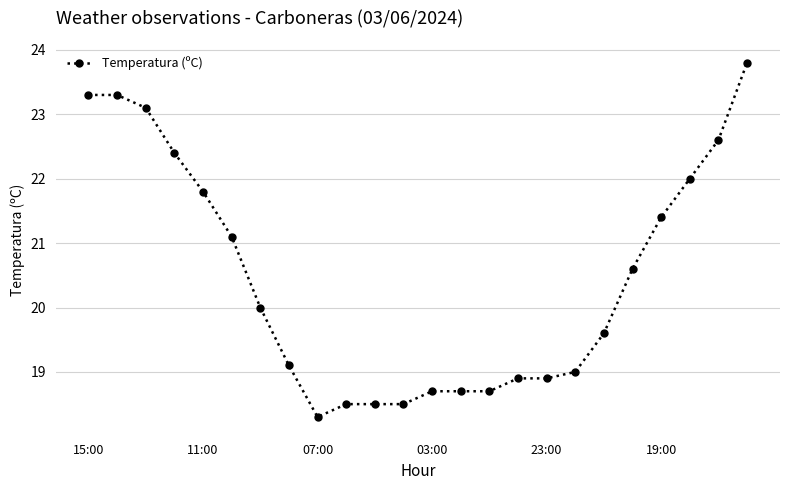

How many distinct data groups are displayed?

1